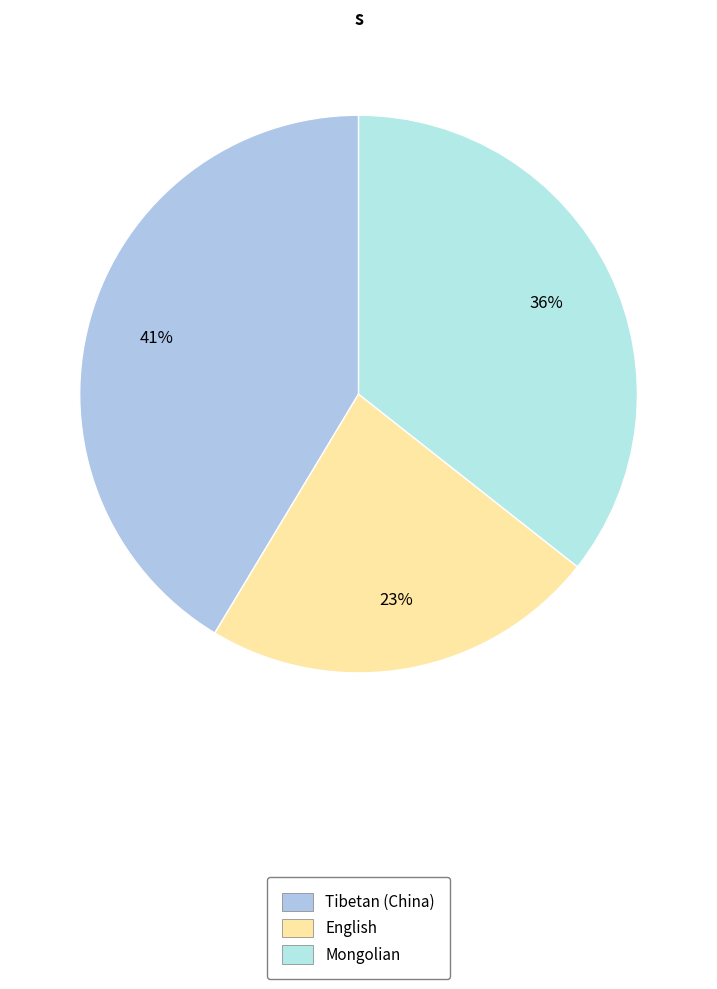

Count the number of slices in the pie.

3